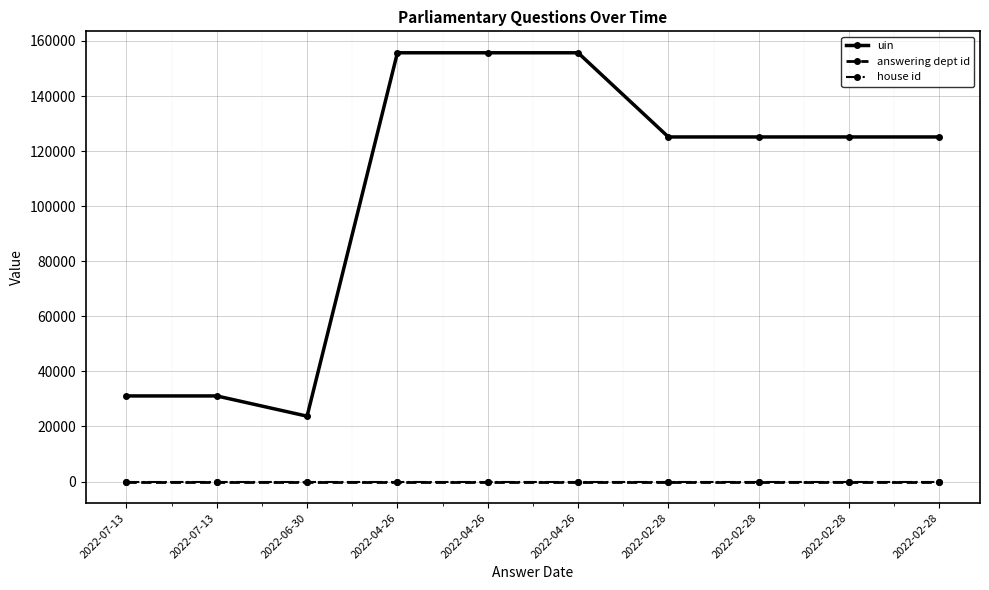

What is the difference between the maximum and minimum values in the uin series?

131959